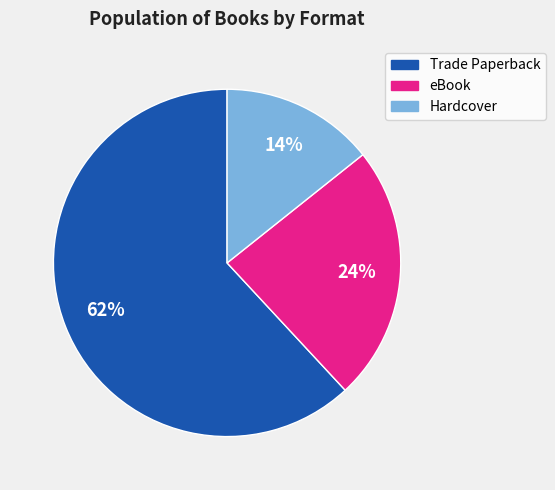

To the nearest percent, what portion does eBook represent?

24%